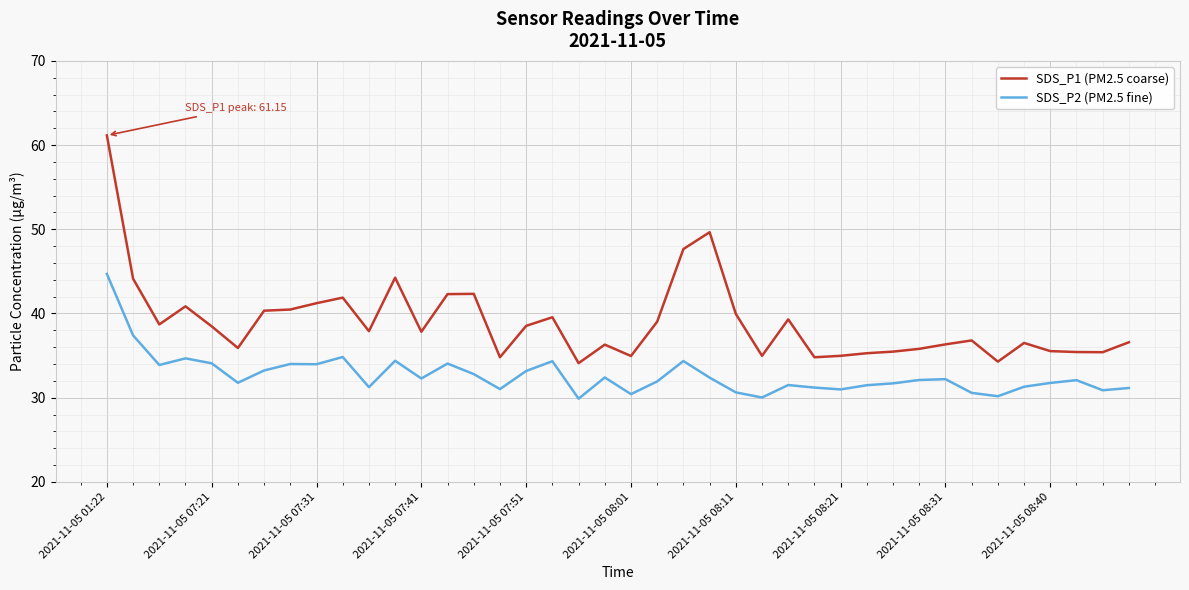

True or false: SDS_P2 (PM2.5 fine) and SDS_P1 (PM2.5 coarse) intersect in this chart.

False